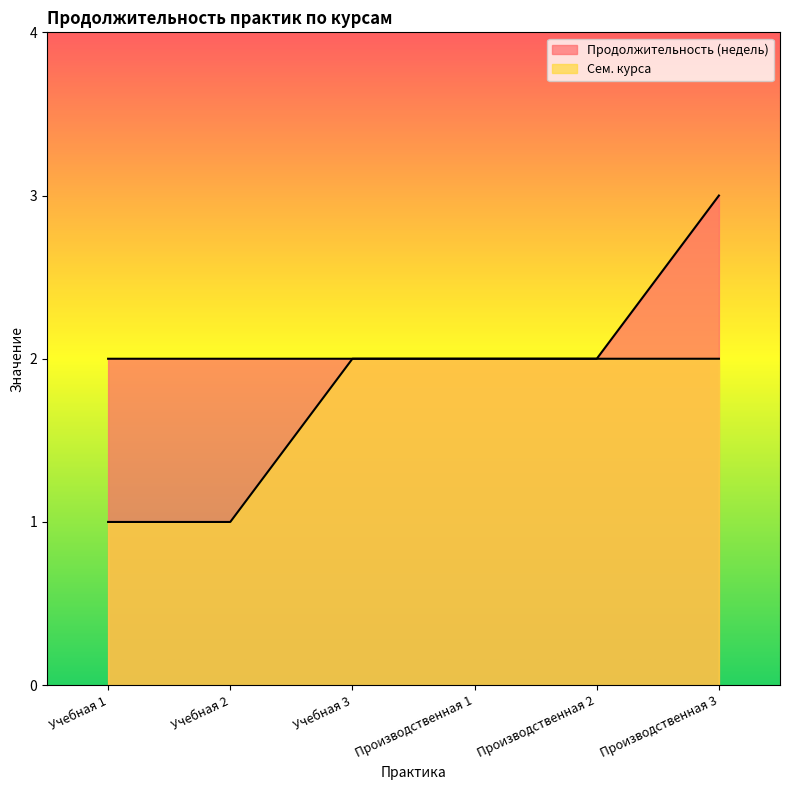

Reading right to left, what are all the values shown in this chart?

Продолжительность (недель): Производственная 3=3	Производственная 2=2	Производственная 1=2	Учебная 3=2	Учебная 2=2	Учебная 1=2
Сем. курса: Производственная 3=2	Производственная 2=2	Производственная 1=2	Учебная 3=2	Учебная 2=1	Учебная 1=1